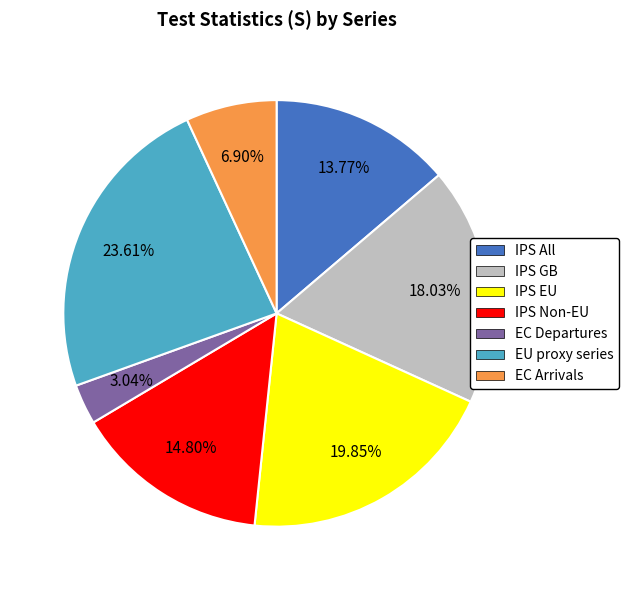

Is it true that EU proxy series is 35% of the pie?

False